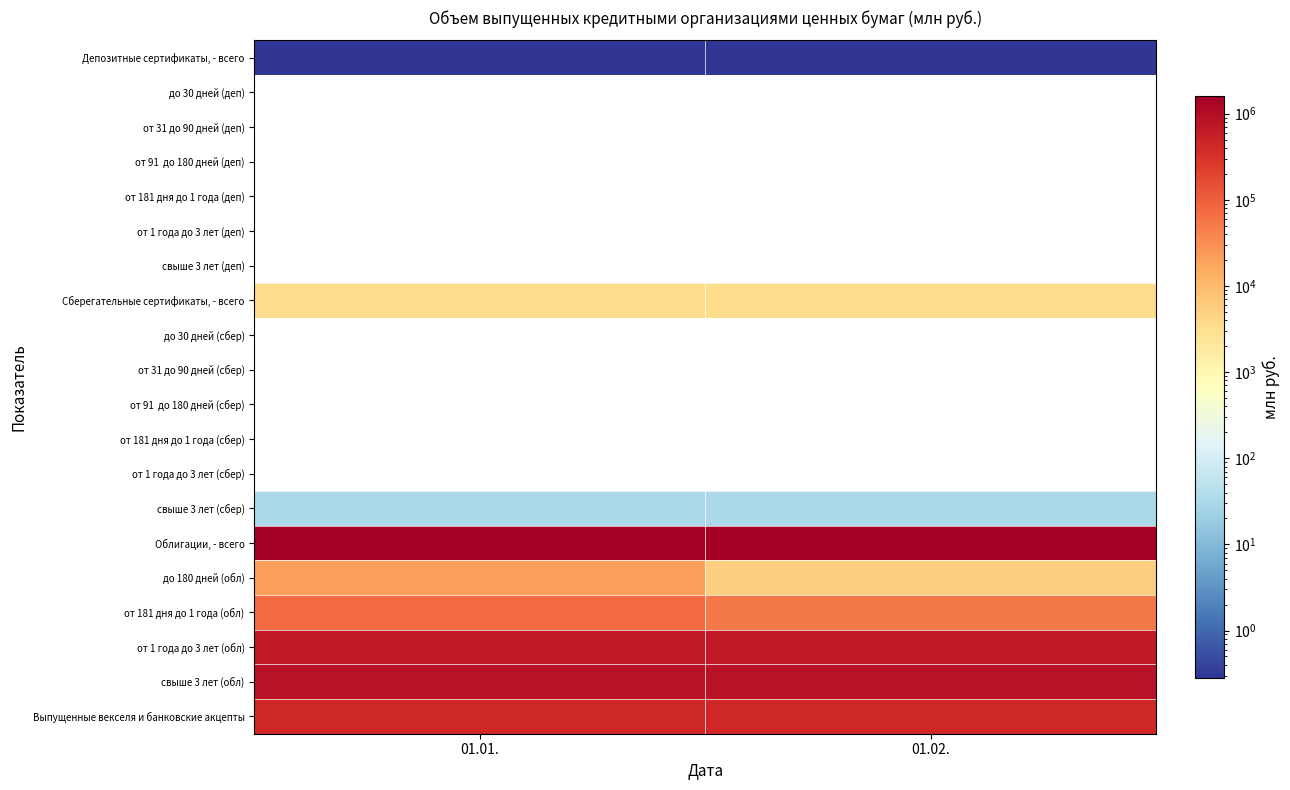

Which category has the lowest value across all series?

01.01.